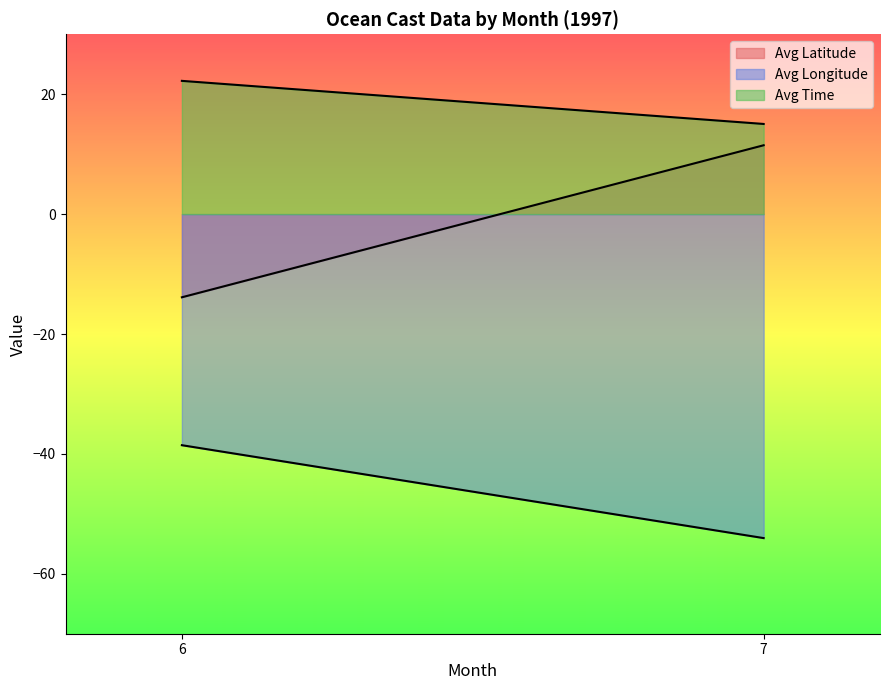

Which series has the largest total across all categories?

Avg Time